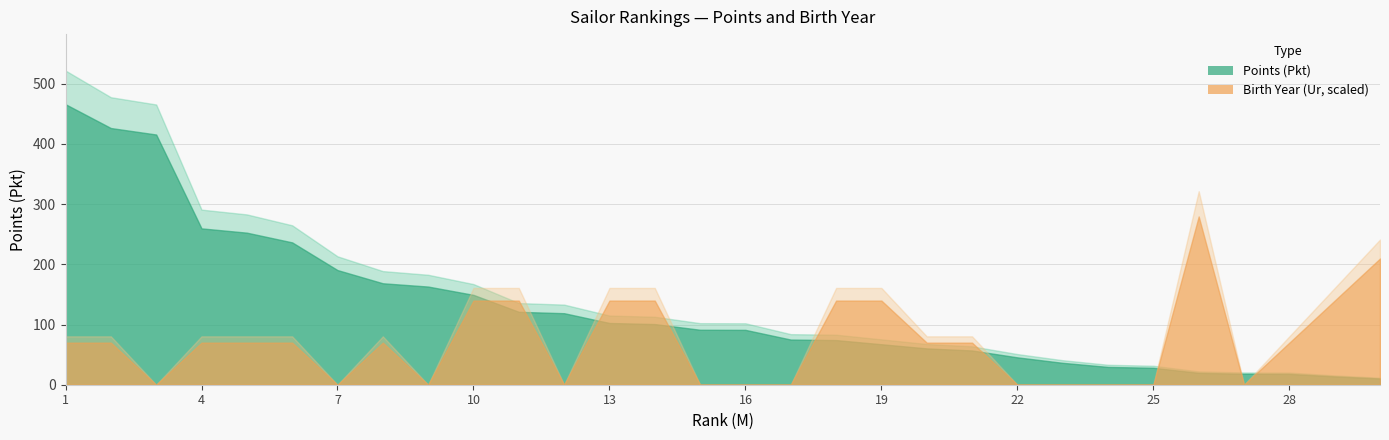

Reading left to right, extract all data points from this chart.

Pkt: 465.9	426.3	415.6	259.7	252.6	236.4	190.4	168.5	163.0	149.2	121.1	118.8	102.5	100.8	91.3	91.1	75.0	74.1	67.2	60.4	56.9	45.5	36.4	29.6	28.1	19.7	18.2	18.0	13.8	10.3
Ur: 2002.0	2002.0	2001.0	2002.0	2002.0	2002.0	2001.0	2002.0	2001.0	2003.0	2003.0	2001.0	2003.0	2003.0	2001.0	2001.0	2001.0	2003.0	2003.0	2002.0	2002.0	0.0	0.0	2001.0	2001.0	2005.0	0.0	2002.0	2003.0	2004.0